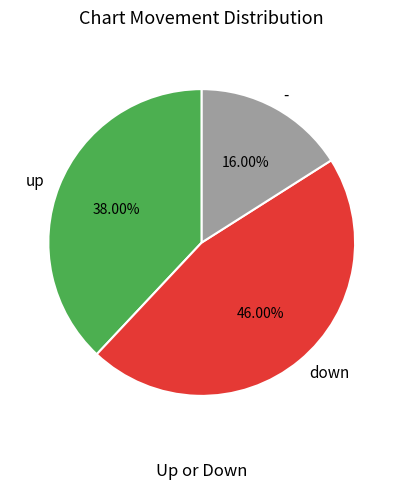

What is the largest slice in the pie chart?

down